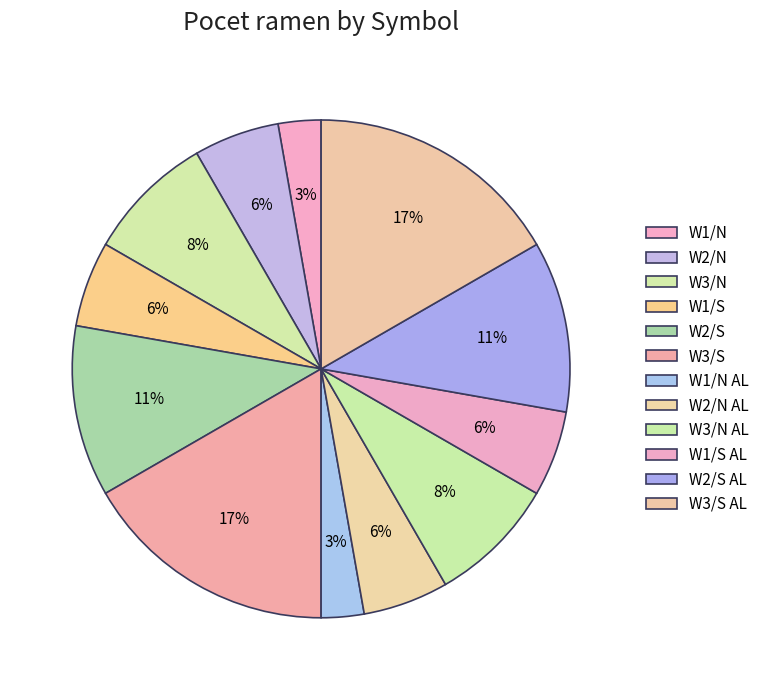

Do W2/N AL and W1/N AL together represent more than half of the pie?

No